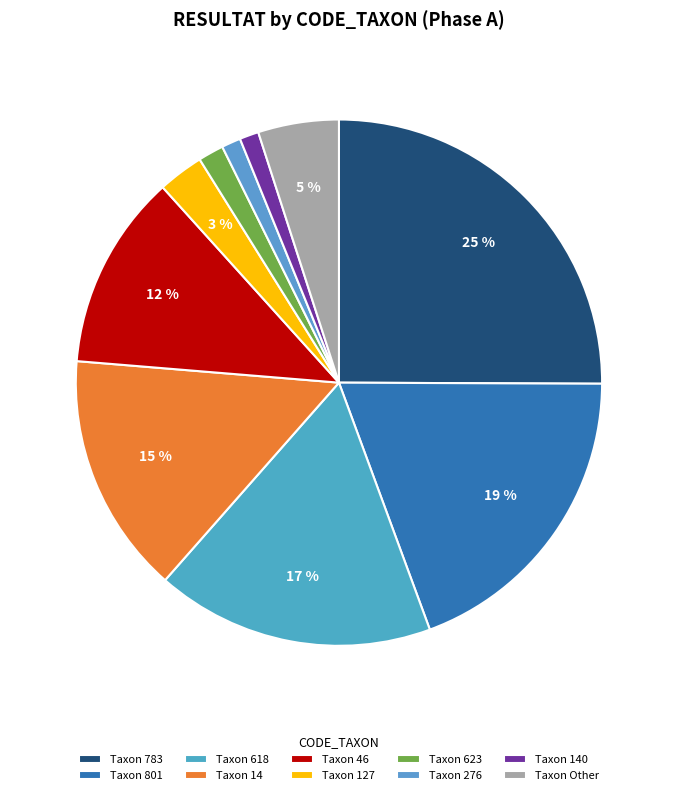

How many slices are in this pie chart?

10